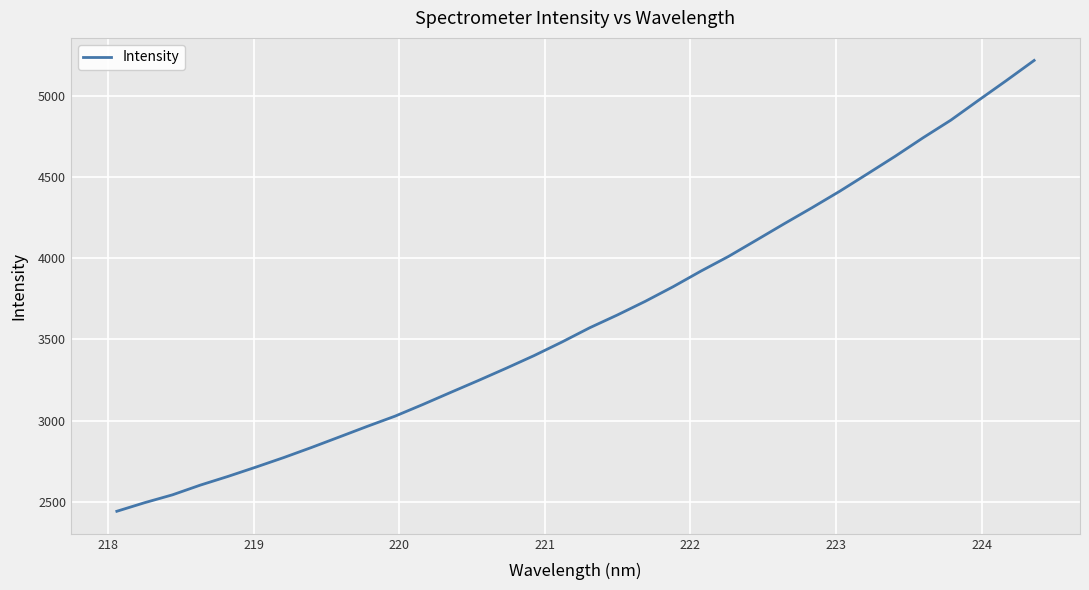

What is the maximum value shown in the chart?

5216.5